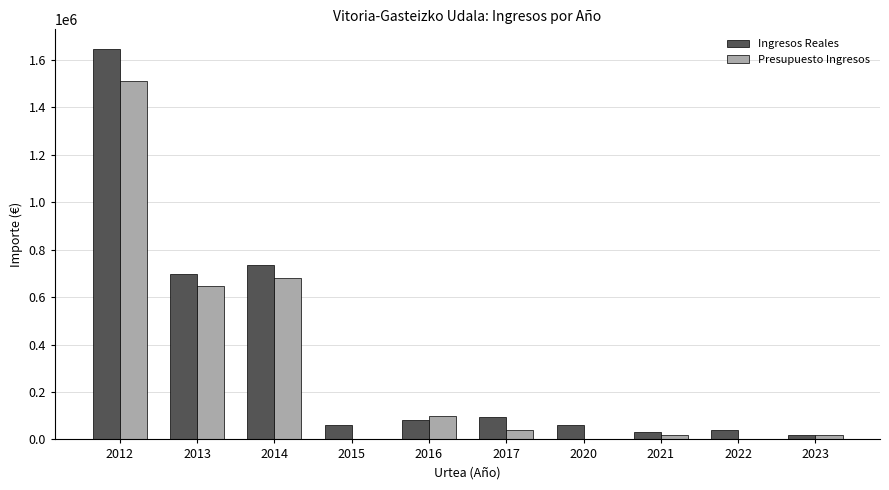

What is the maximum value shown in the chart?

1646901.2